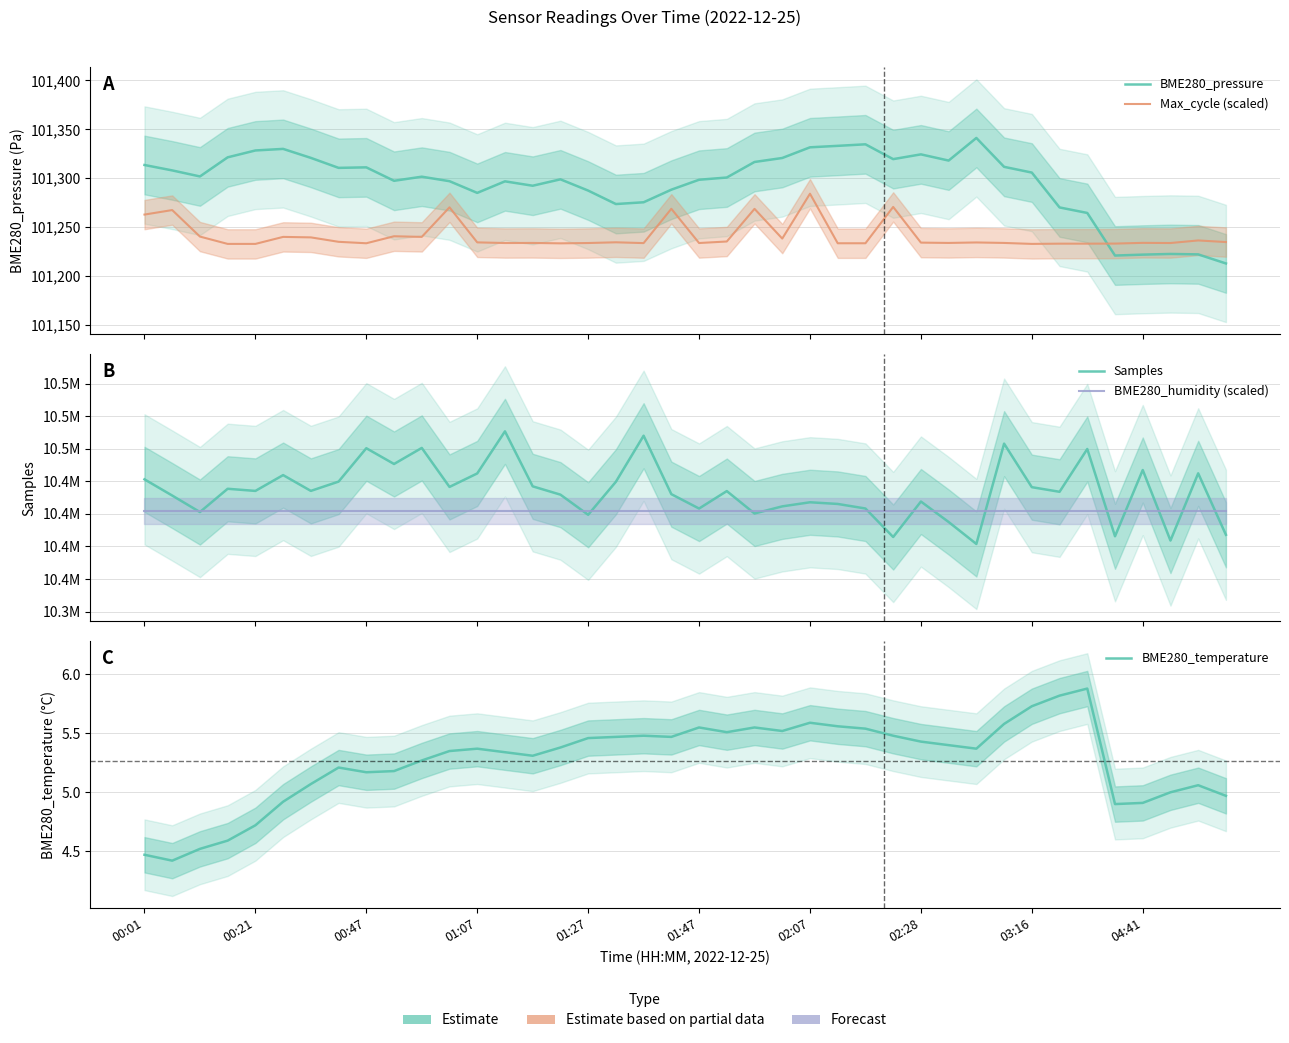

What is the value of the Max_cycle (scaled) point at the 25th from the left?

101284.1